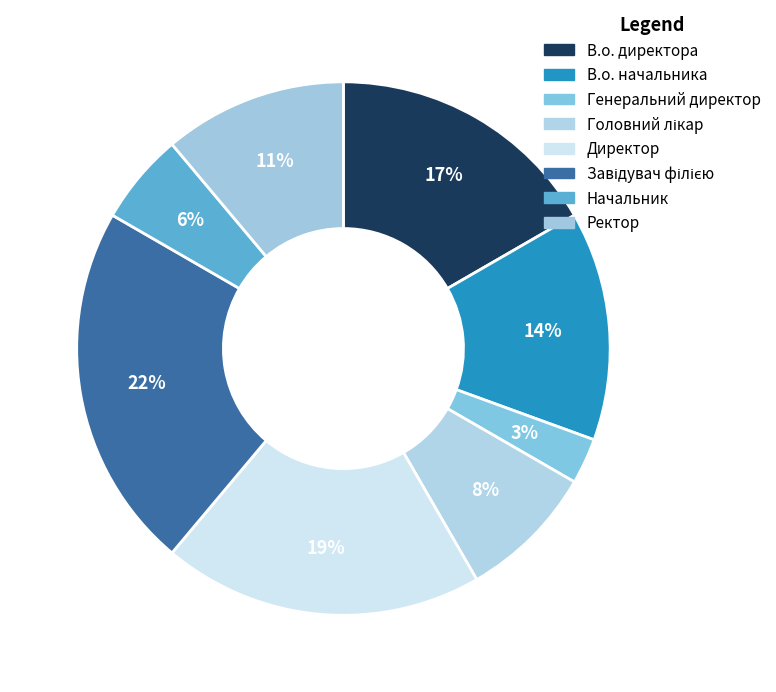

The Директор slice represents 19% of the pie. True or false?

True